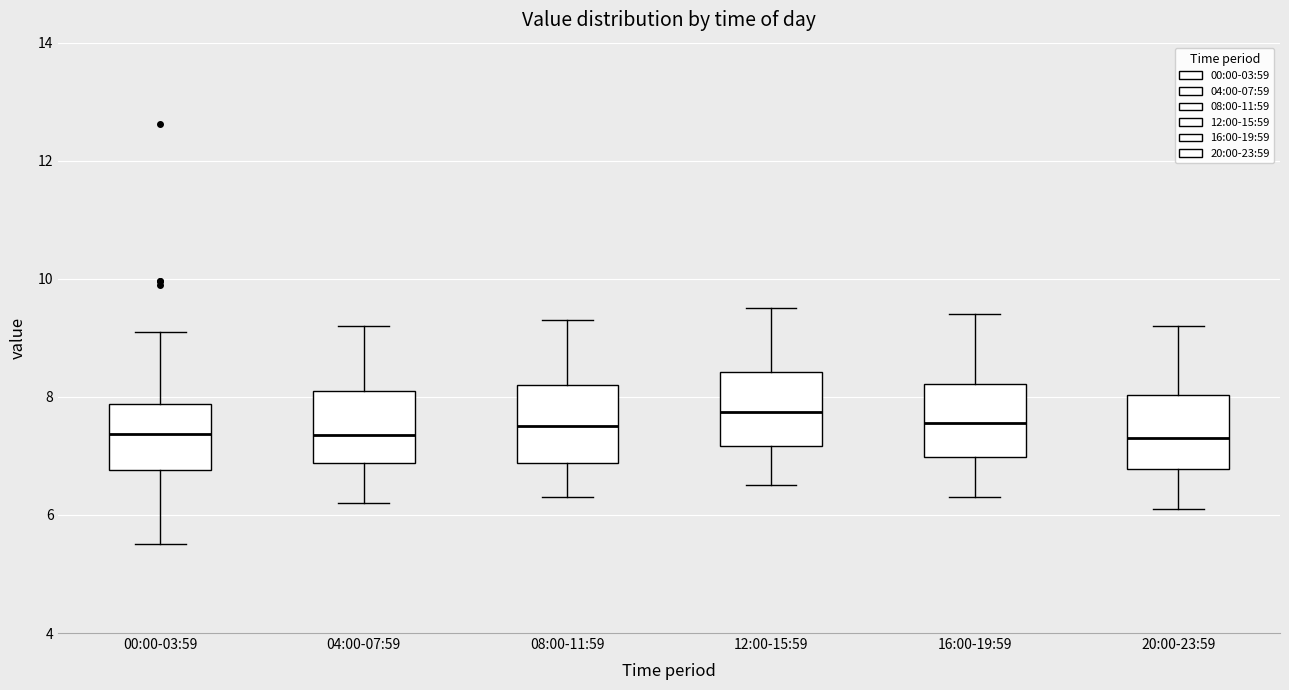

Reading left to right, read every box against the y-axis: the position of its median line, the range the box covers, and the ends of its whiskers. The values are not printed on the chart, so give them approximately, as read against the axis.

00:00-03:59: median 7.4, box 6.8 to 7.8, whiskers 5.6 to 9.2
04:00-07:59: median 7.4, box 6.8 to 8.2, whiskers 6.2 to 9.2
08:00-11:59: median 7.6, box 6.8 to 8.2, whiskers 6.4 to 9.4
12:00-15:59: median 7.8, box 7.2 to 8.4, whiskers 6.6 to 9.6
16:00-19:59: median 7.6, box 7.0 to 8.2, whiskers 6.4 to 9.4
20:00-23:59: median 7.4, box 6.8 to 8.0, whiskers 6.2 to 9.2